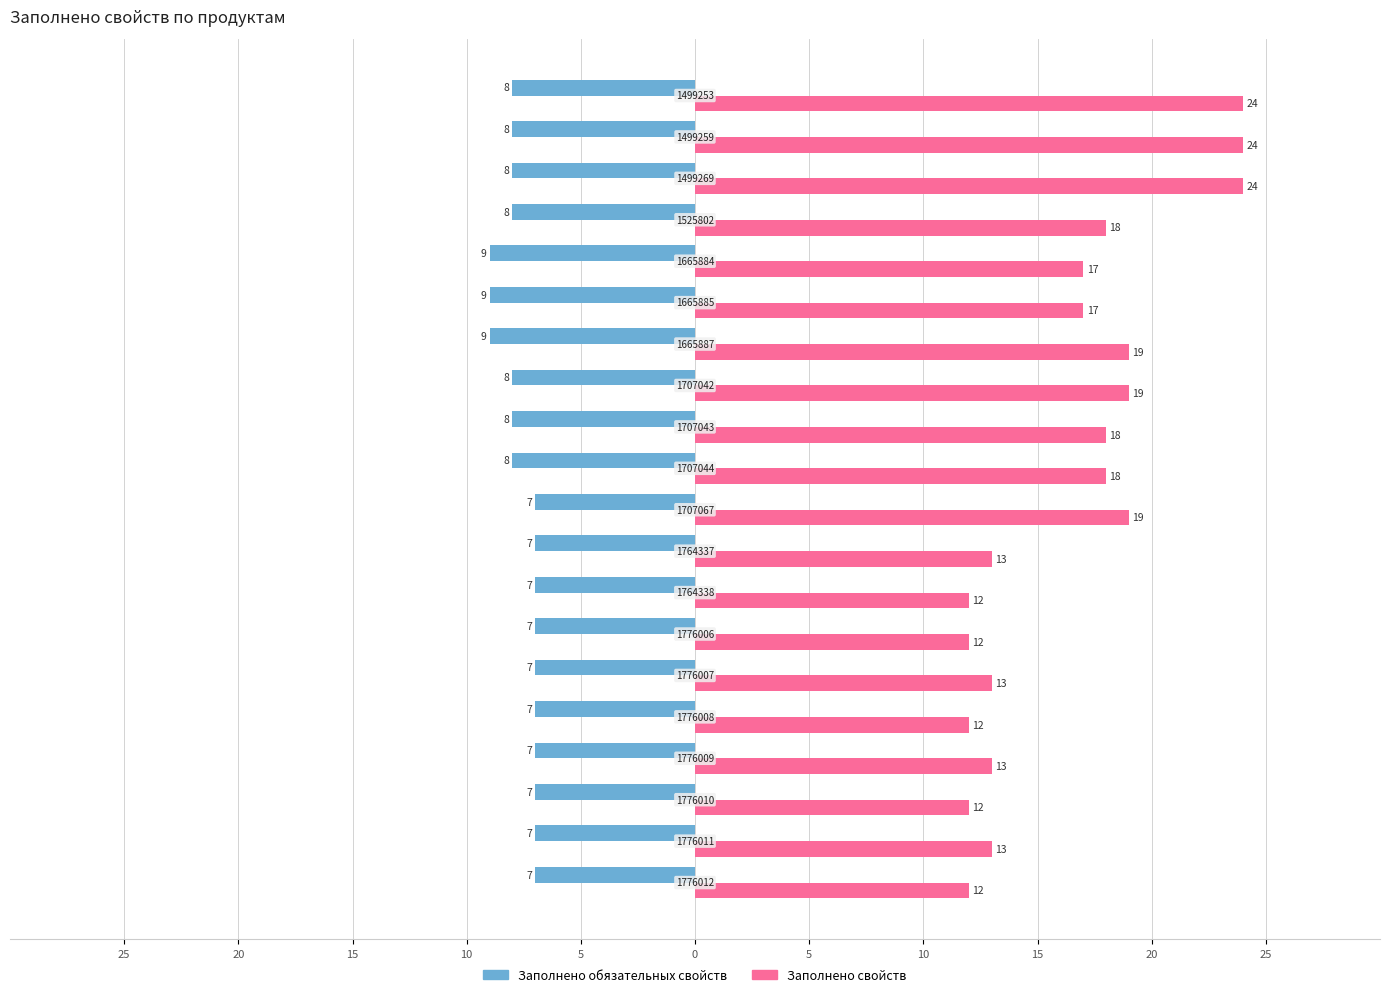

List the series in order of their overall mean, lowest first.

Заполнено обязательных свойств, Заполнено свойств